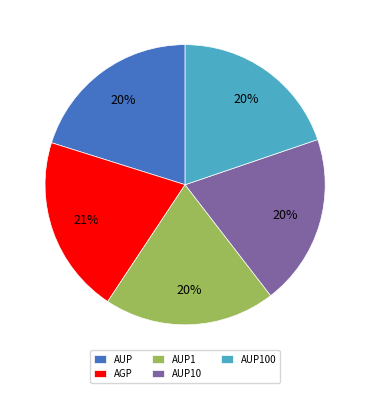

Does AUP1 represent more than half of the total?

No